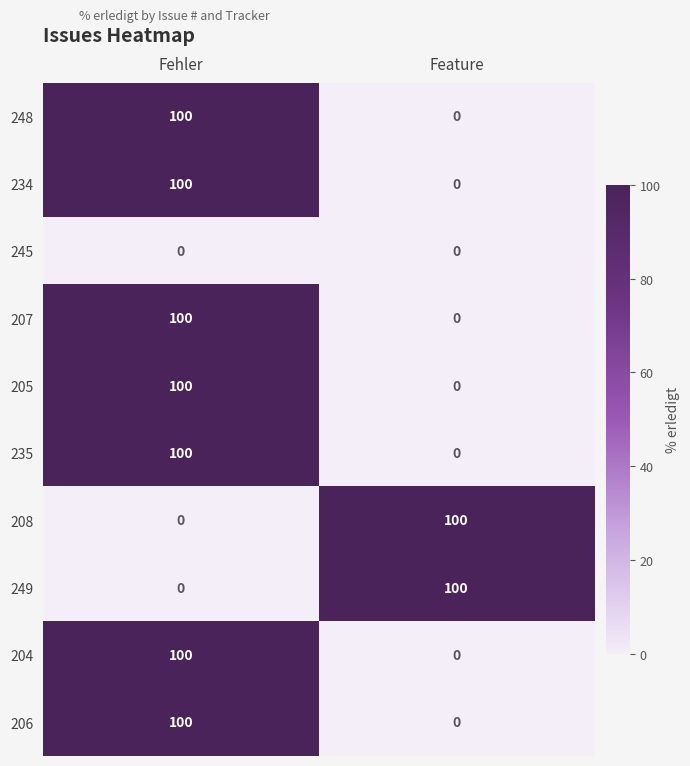

What is the total value across all series at Fehler?

700